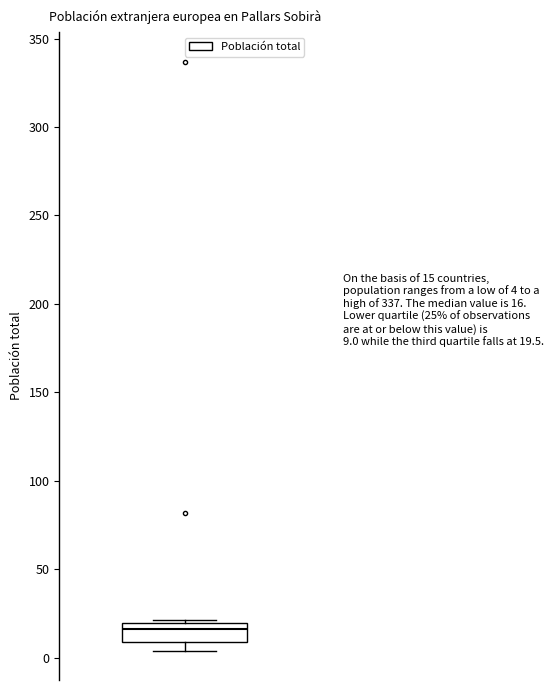

Transcribe this box plot: give where the median line is, the range the box spans, and where the two whiskers end, as read against the y-axis. The values are not printed on the chart, so give them approximately, as read against the axis.

median 15, box 10 to 20, whiskers 5 to 20